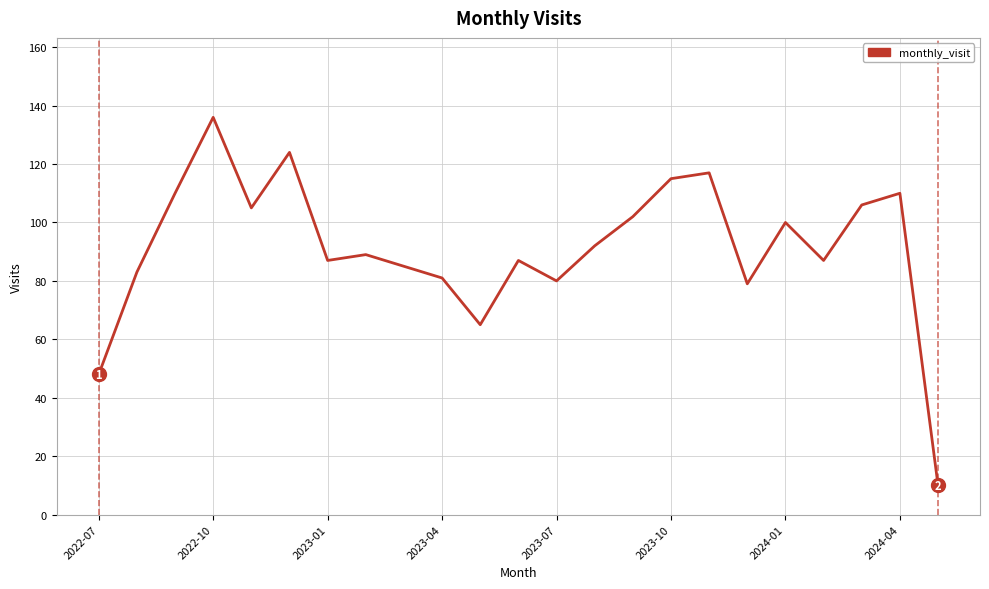

How many lines are shown in the chart?

1